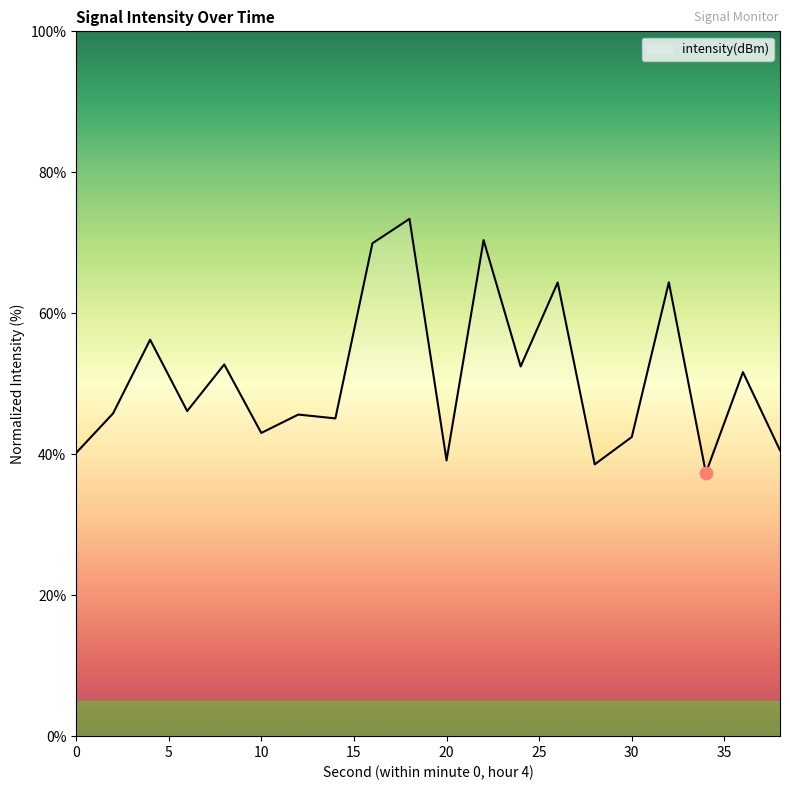

What is the maximum value shown in the chart?

73.4